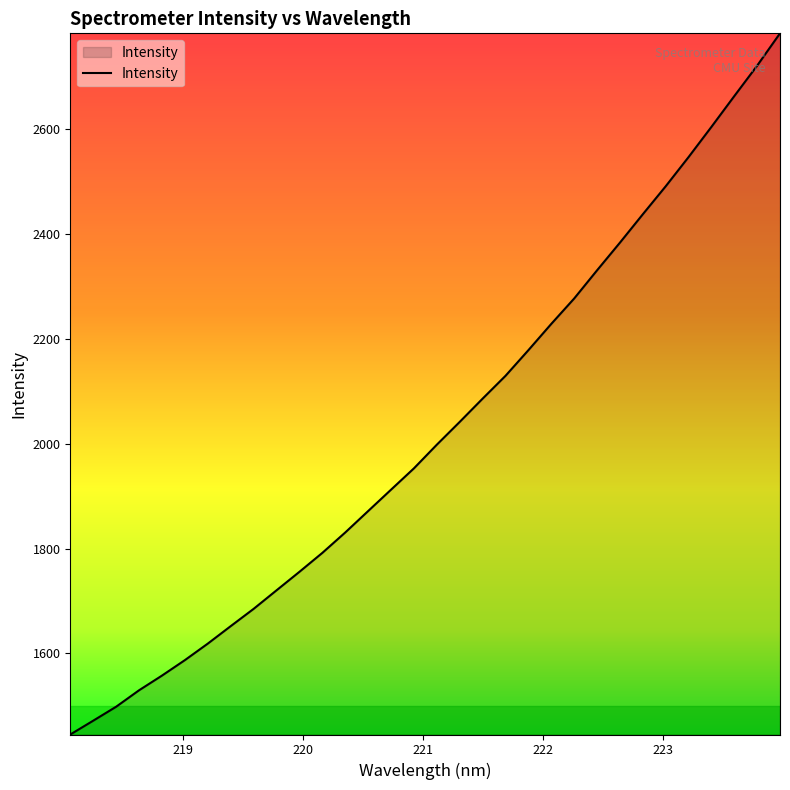

Count the number of categories in the chart.

32